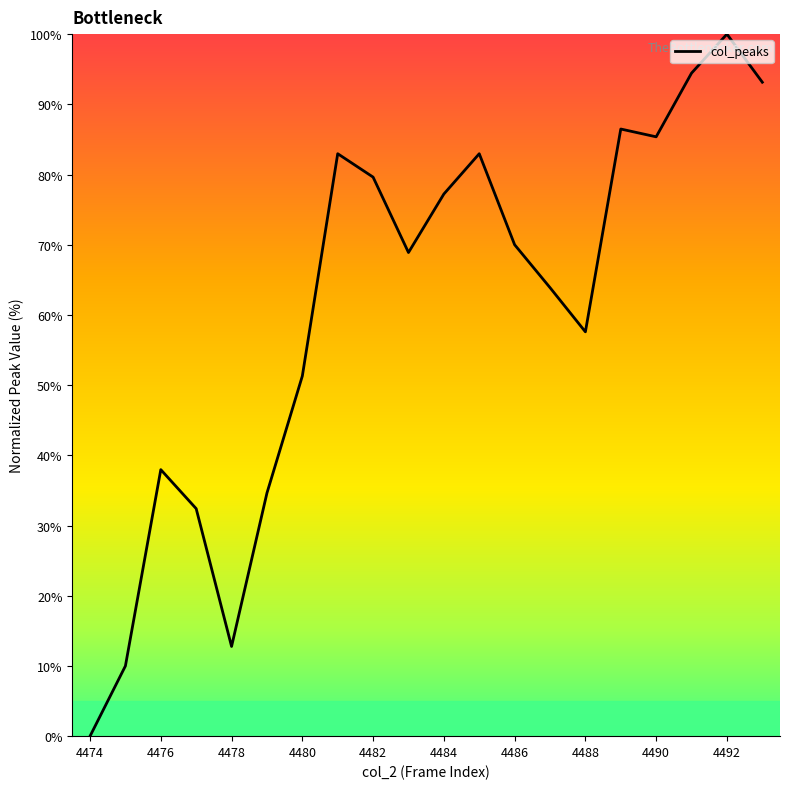

What is the difference between the second highest and minimum values?

94.4